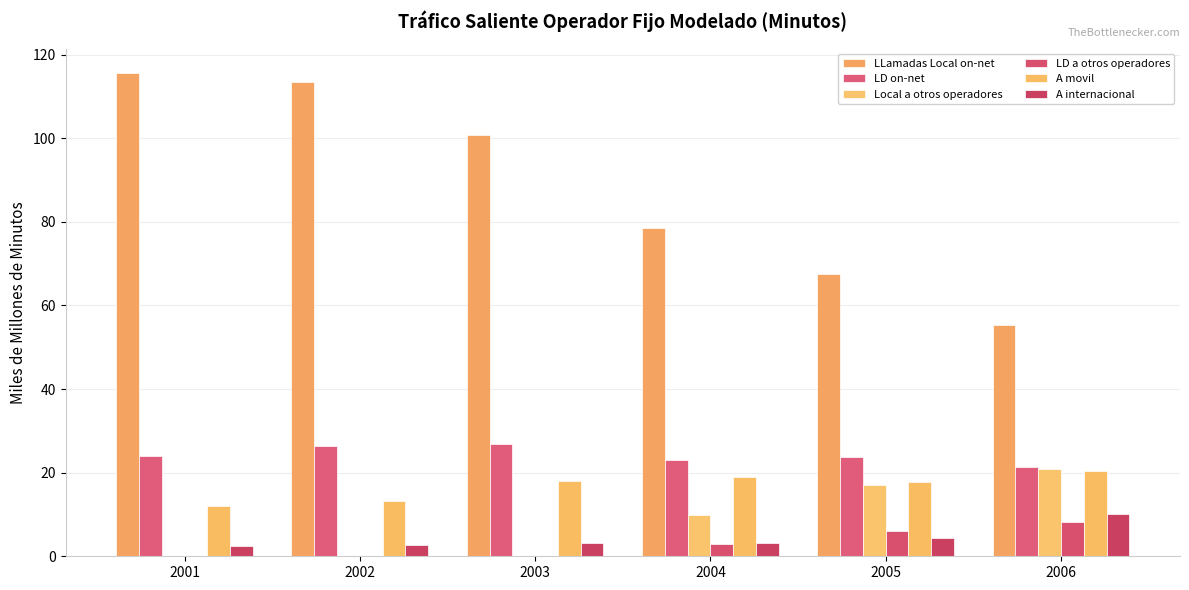

Does the chart contain stacked bars?

No